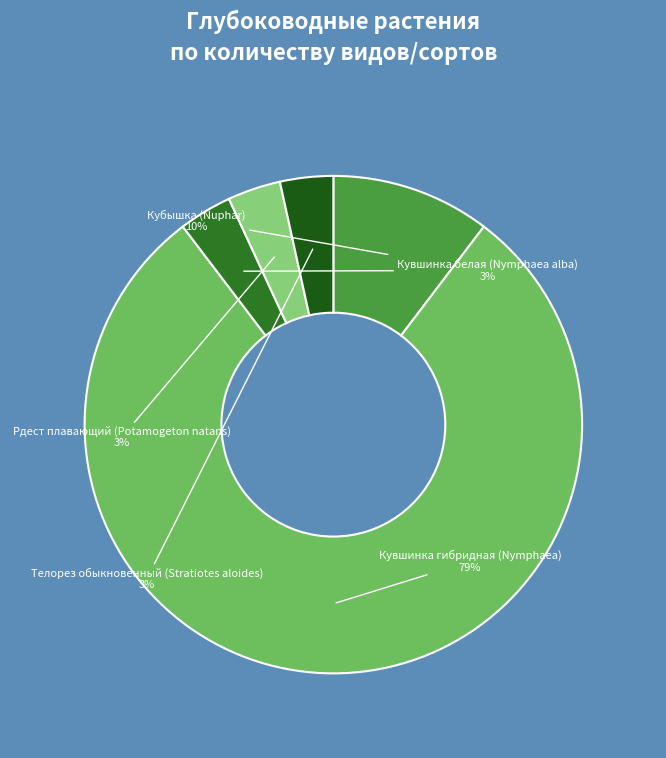

What is the smallest slice in the pie chart?

Кувшинка белая (Nymphaea alba)